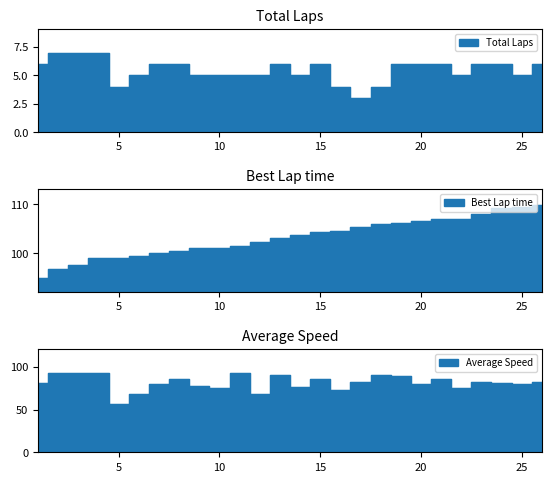

Rank the series by their average value, from highest to lowest.

Best Lap time, Average Speed, Total Laps